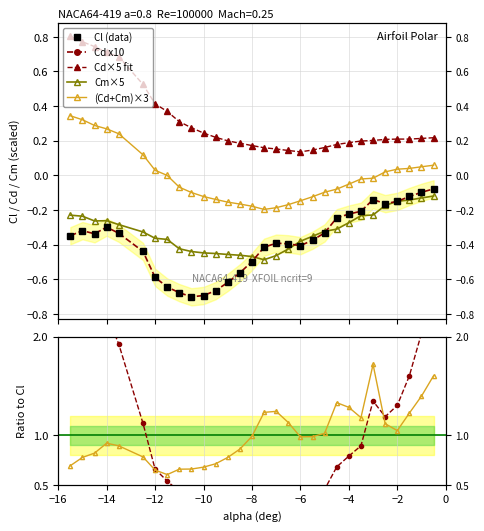

What is the minimum value shown in the chart?

-0.7